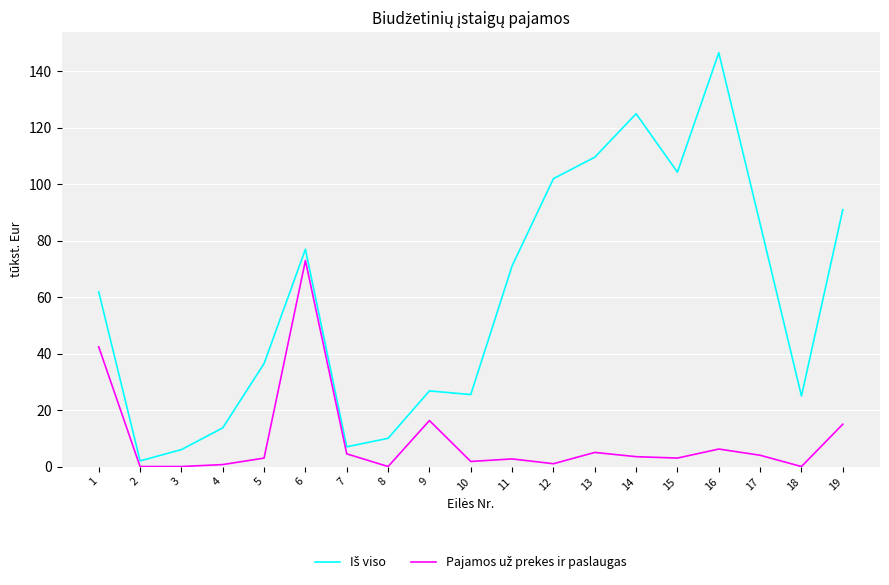

What is the difference between the highest and lowest values at 9?

10.5